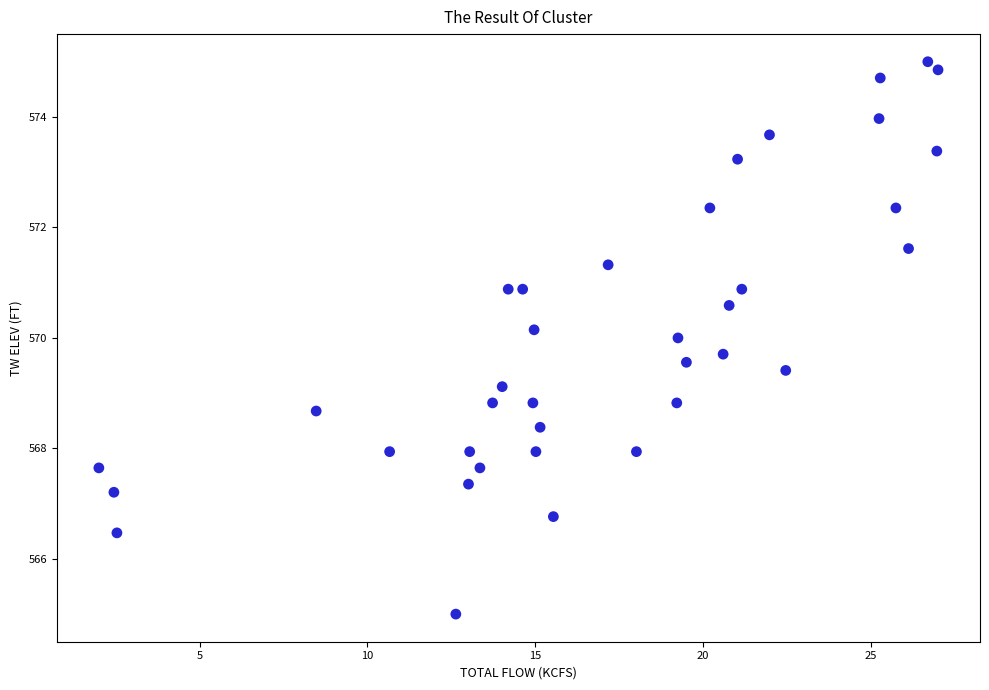

What is the range of Y values (max minus min)?

10.0